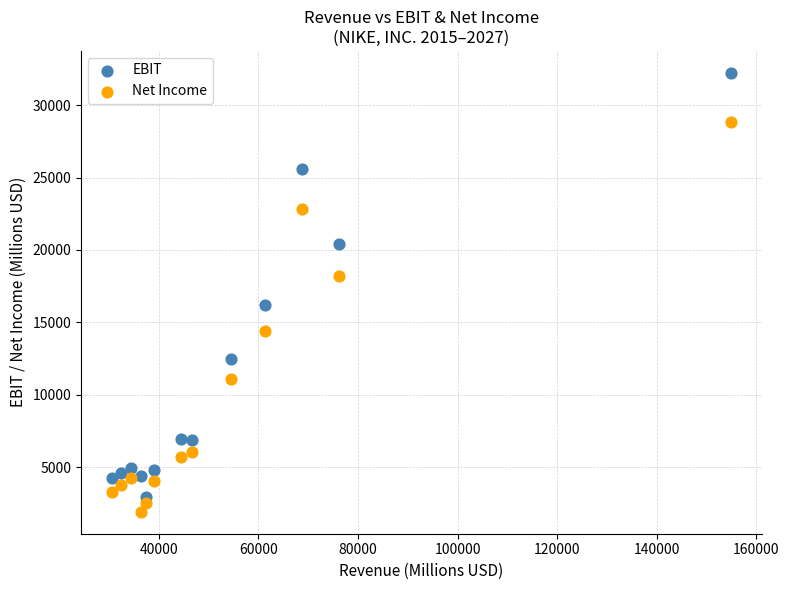

Which series reaches the minimum Y coordinate?

Net Income